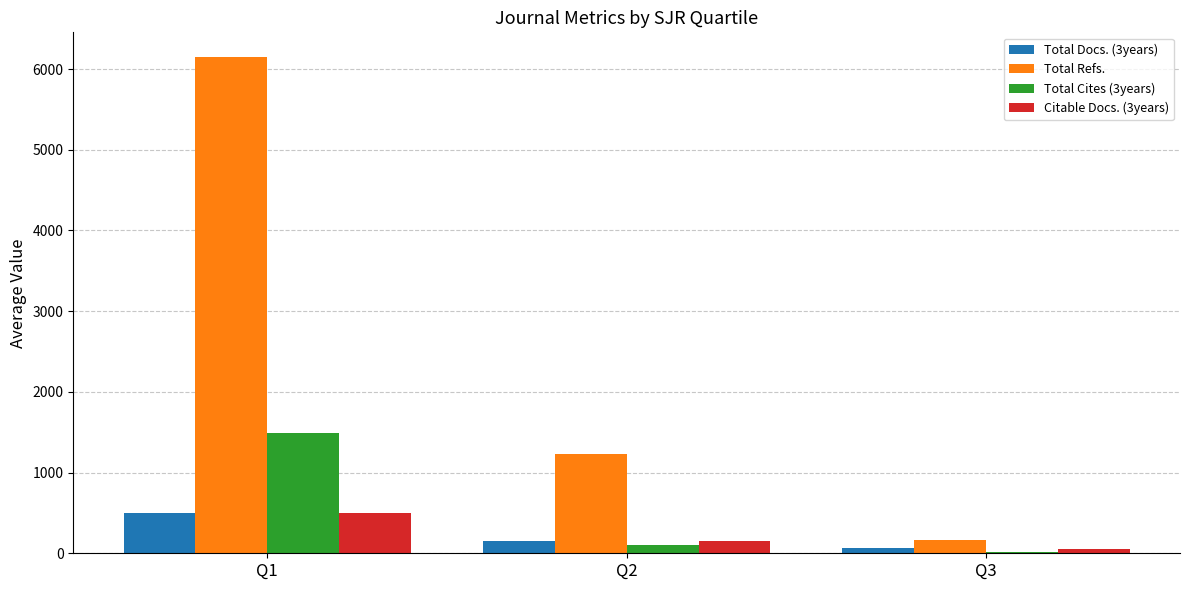

At which category is the sum across all series the highest?

Q1